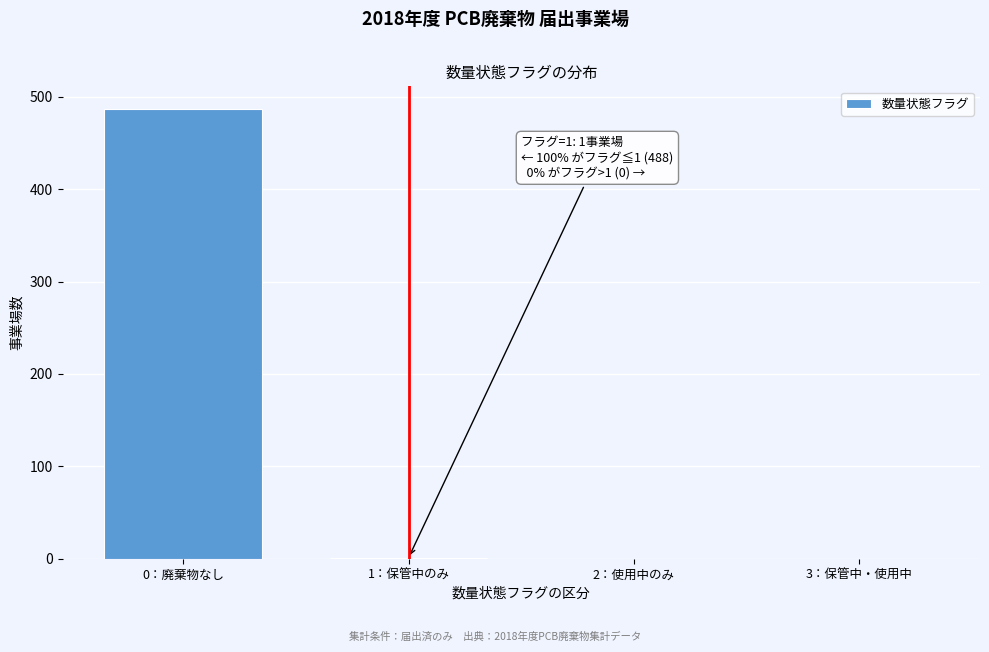

What is the change in value from 0：廃棄物なし to 3：保管中・使用中?

-487